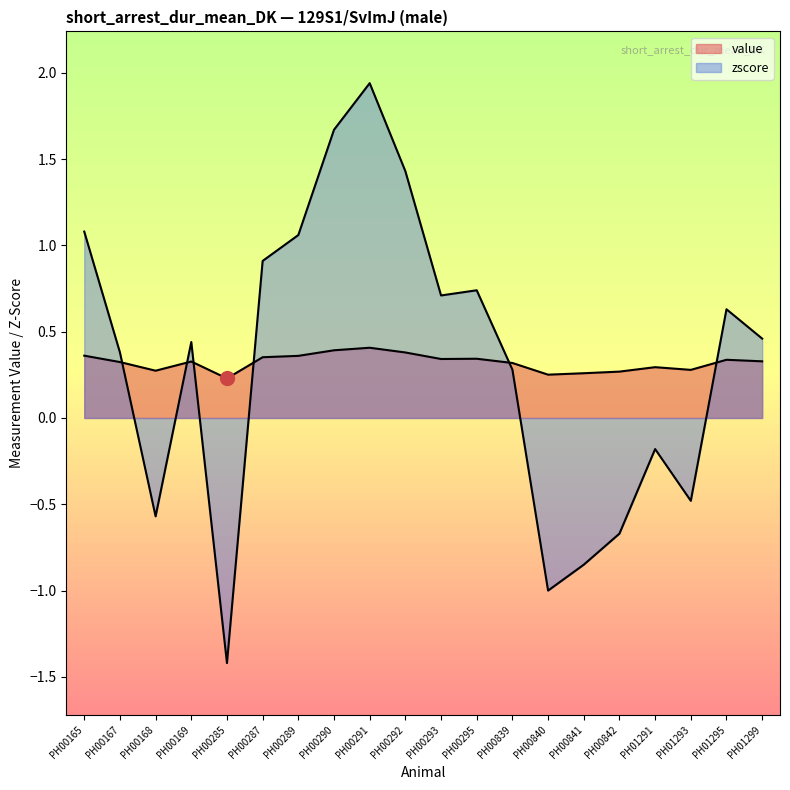

Does the chart display data point markers on the line(s)?

No